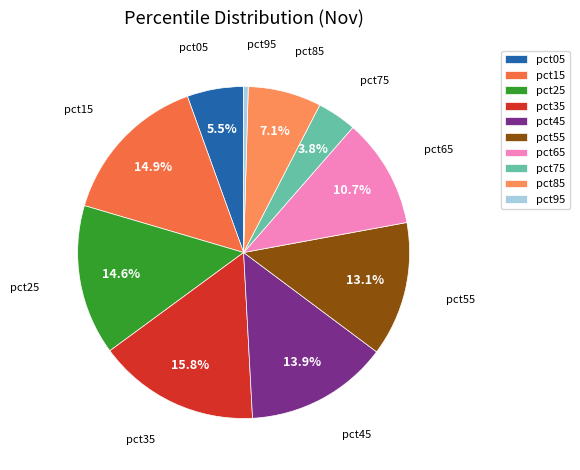

To the nearest percent, what is the difference between the pct35 and pct05 slice percentages?

10%